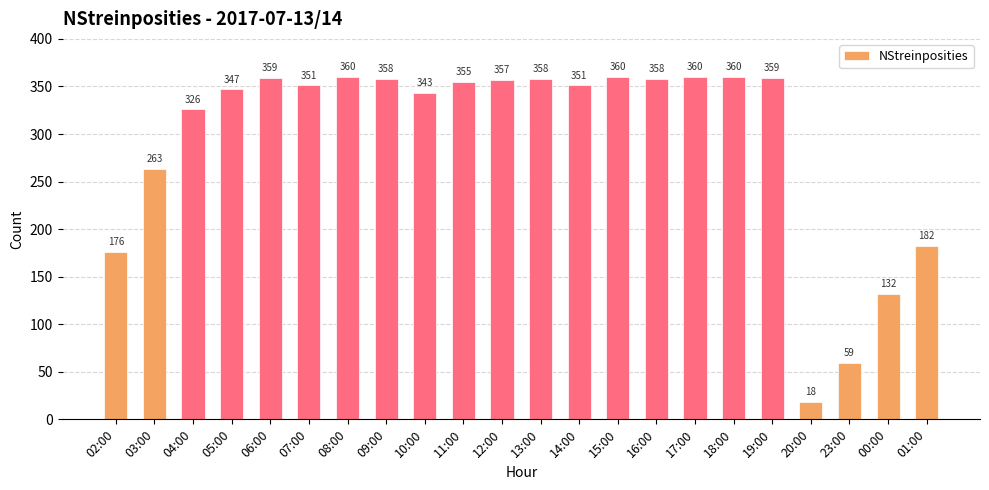

Reading left to right, what are all the values shown in this chart?

02:00=176	03:00=263	04:00=326	05:00=347	06:00=359	07:00=351	08:00=360	09:00=358	10:00=343	11:00=355	12:00=357	13:00=358	14:00=351	15:00=360	16:00=358	17:00=360	18:00=360	19:00=359	20:00=18	23:00=59	00:00=132	01:00=182